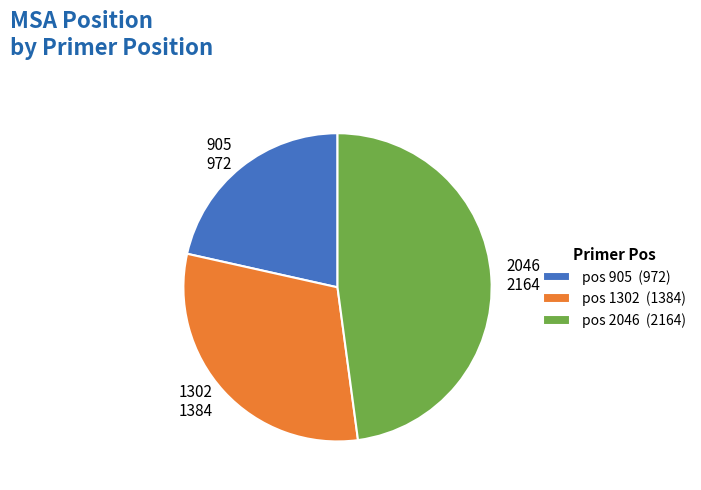

Does any single category account for the majority?

No